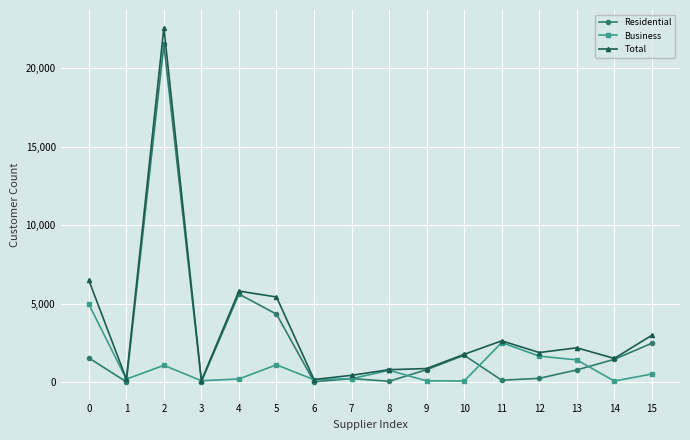

What is the maximum value shown in the chart?

22597